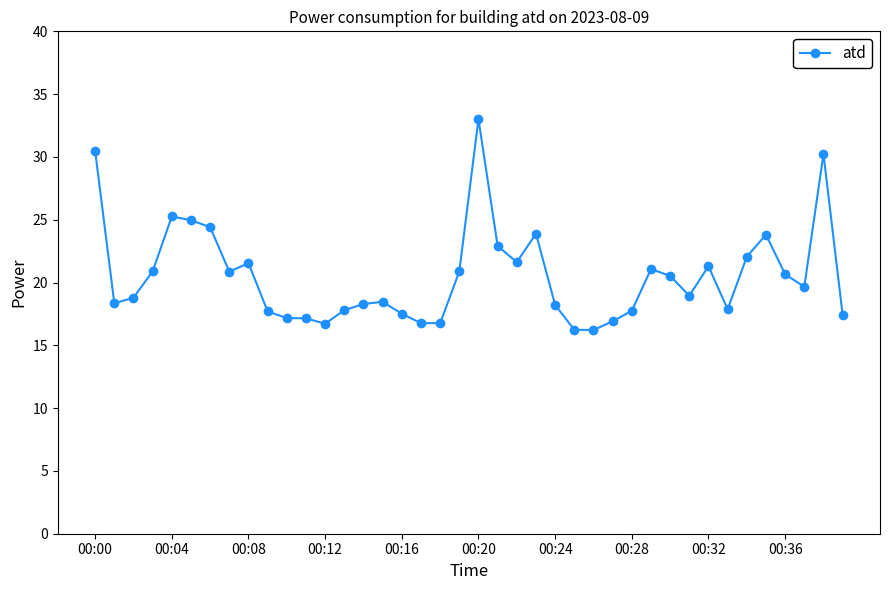

What is the greatest value displayed?

33.0